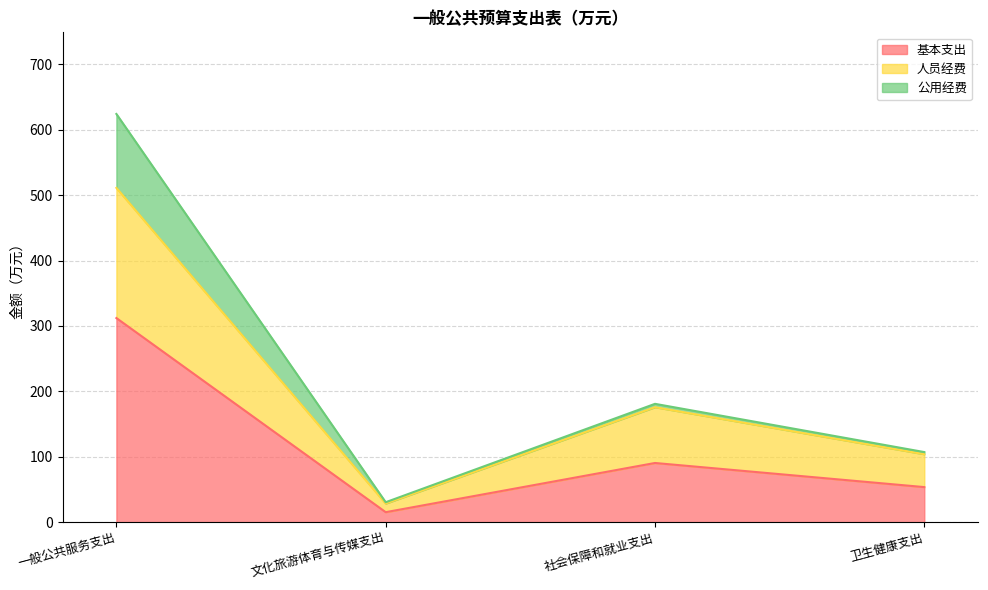

Where is the first local minimum for 基本支出?

文化旅游体育与传媒支出